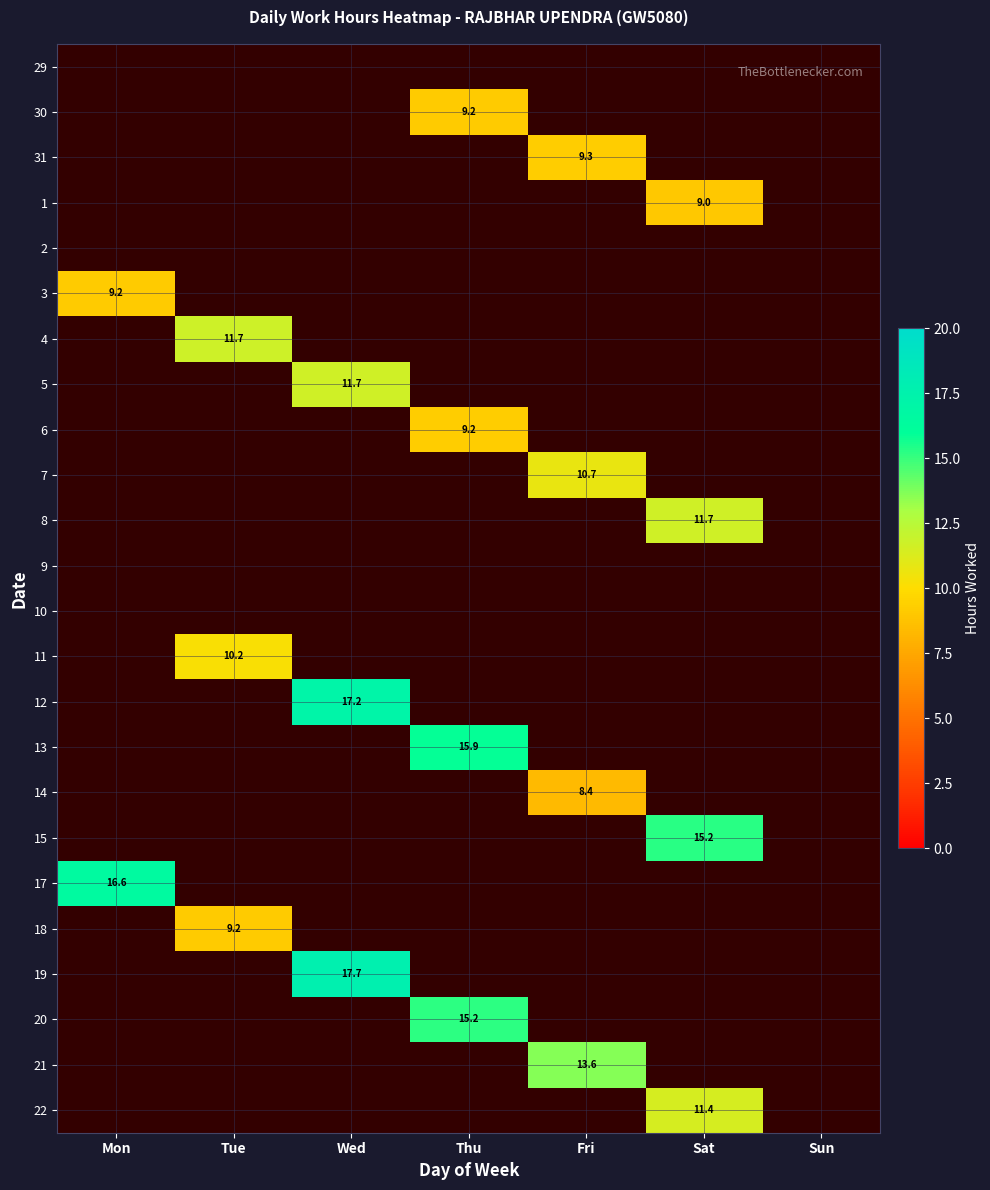

List the series in order of their peak value, lowest first.

29, 2, 9, 10, 14, 1, 18, 30, 3, 6, 31, 11, 7, 22, 5, 8, 4, 21, 20, 15, 13, 17, 12, 19